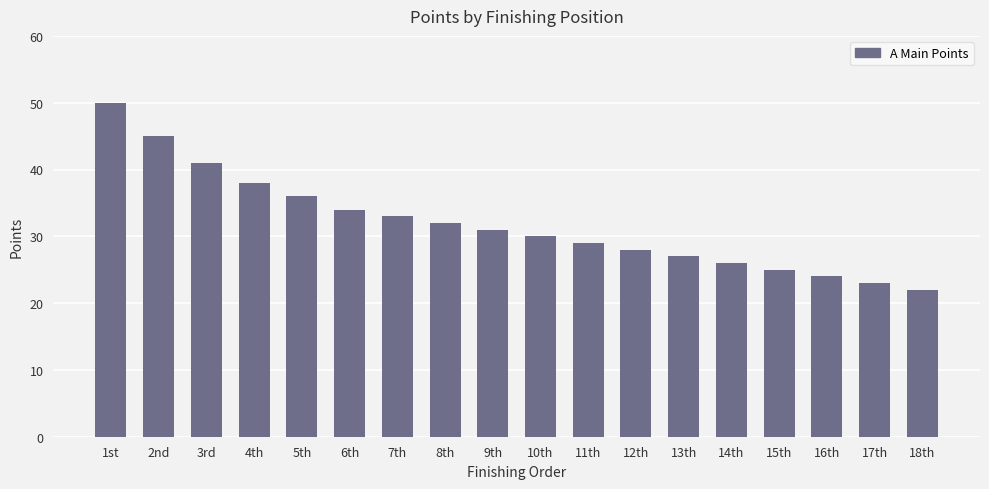

The value at 18th is 22. True or false?

True